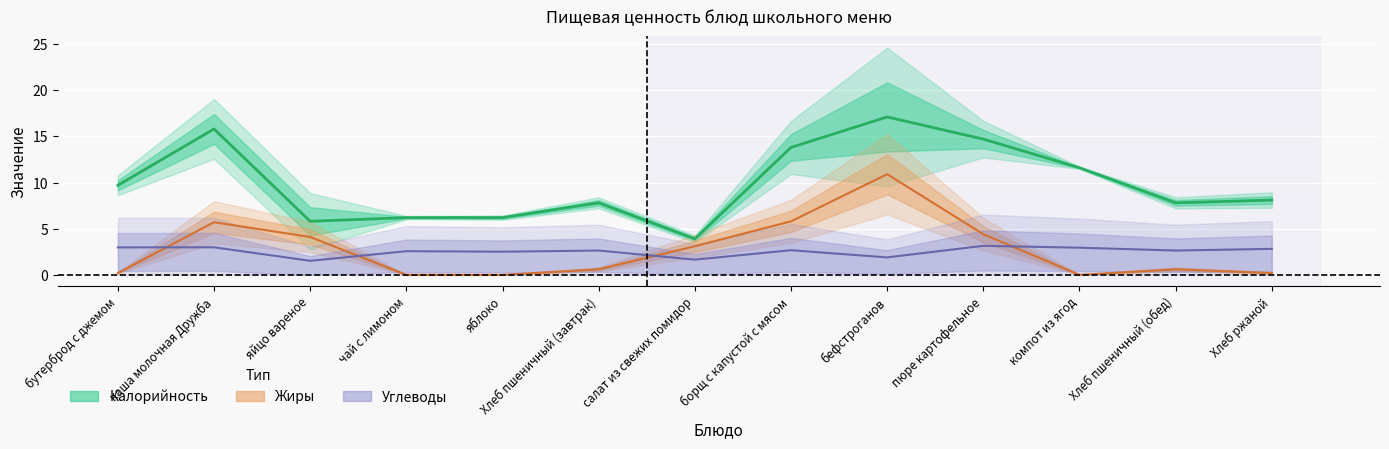

What is the label of the 4th point from the left?

чай с лимоном